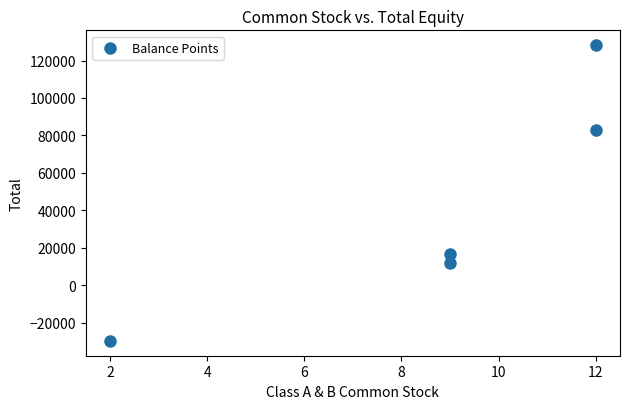

What is the range of X values (max minus min)?

10